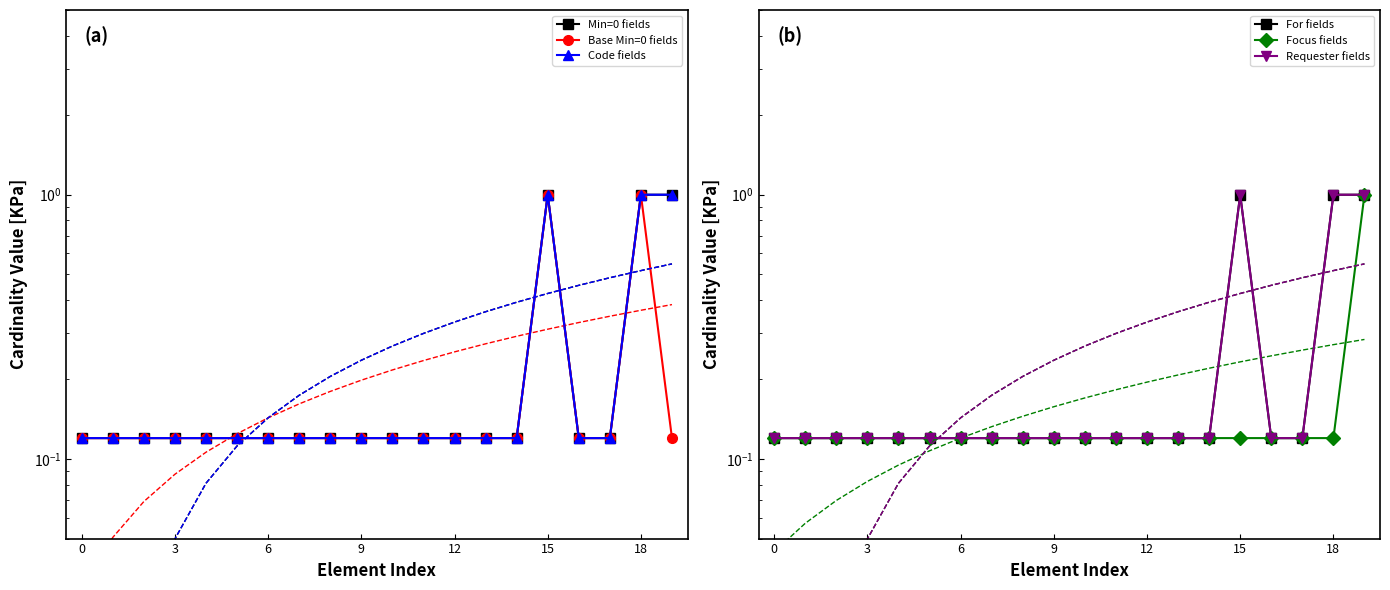

What is the total value across all series at 14?

0.7